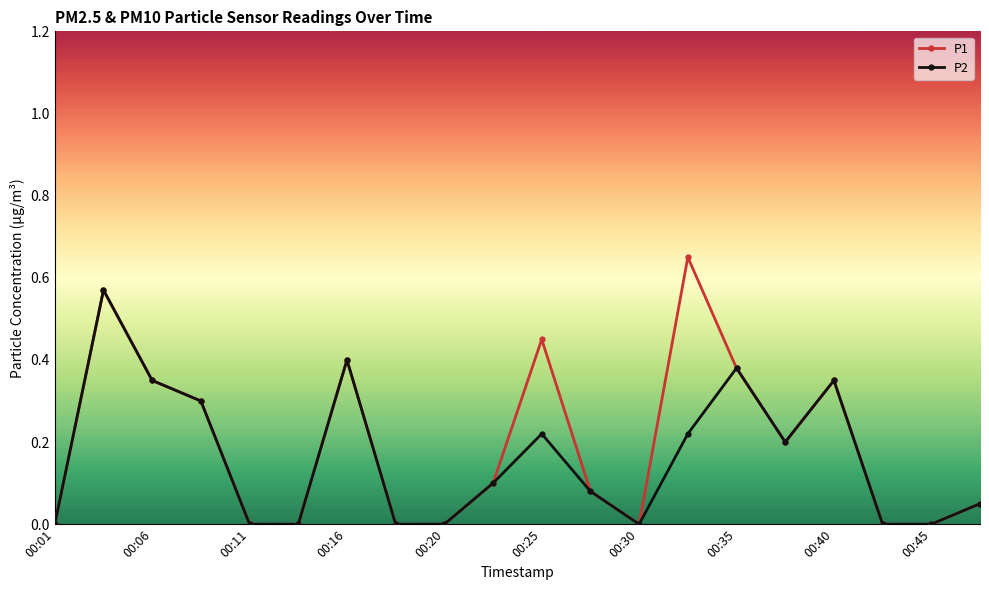

How many interior local peaks does the P1 series have?

5